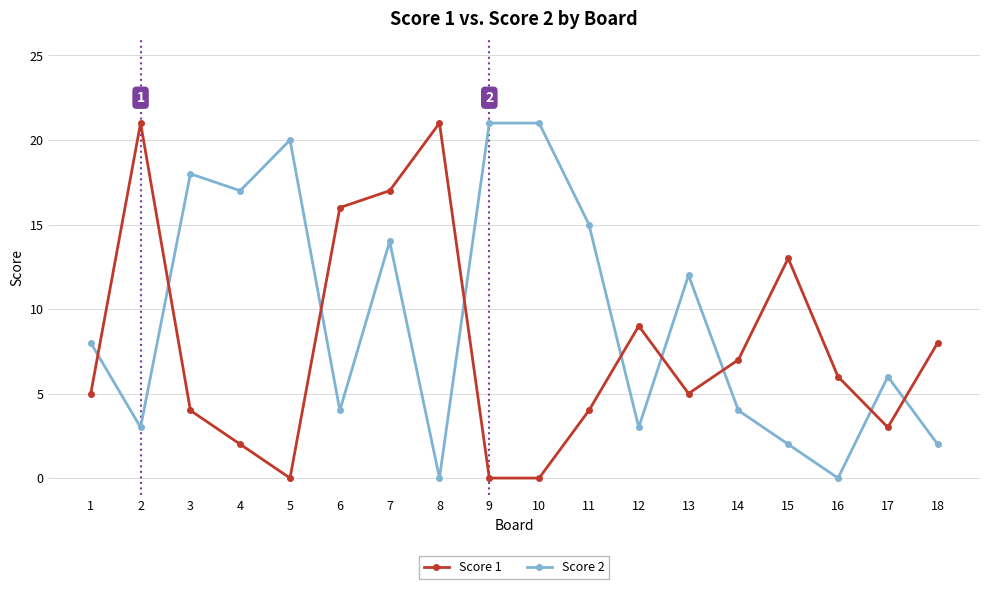

How many data points in Score 1 are less than 6?

9